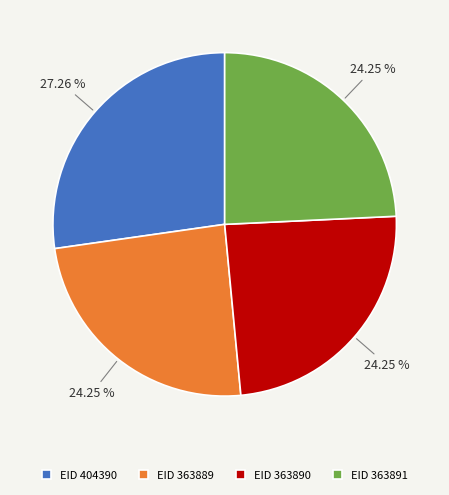

Does EID 404390 represent more than half of the total?

No